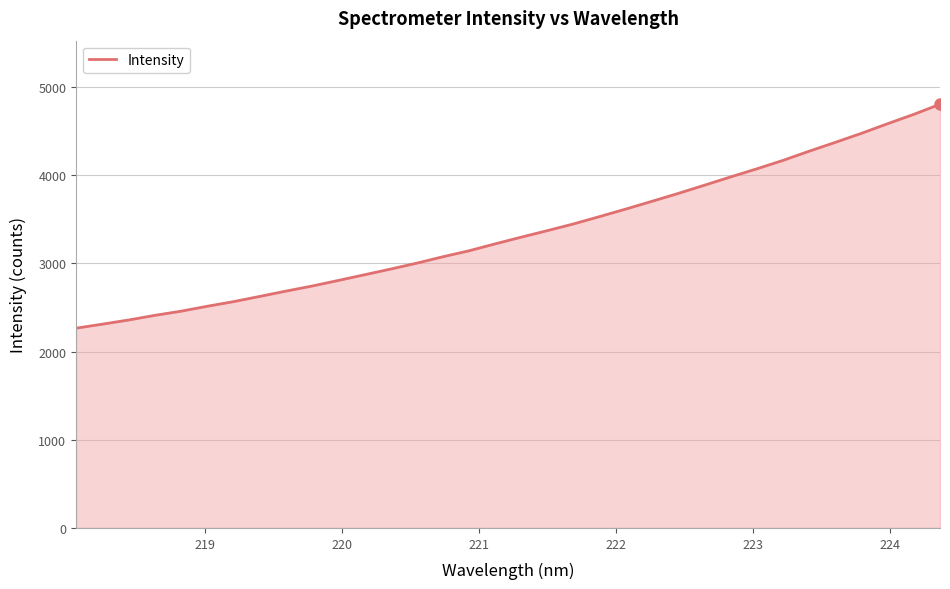

What is the greatest value displayed?

4805.3